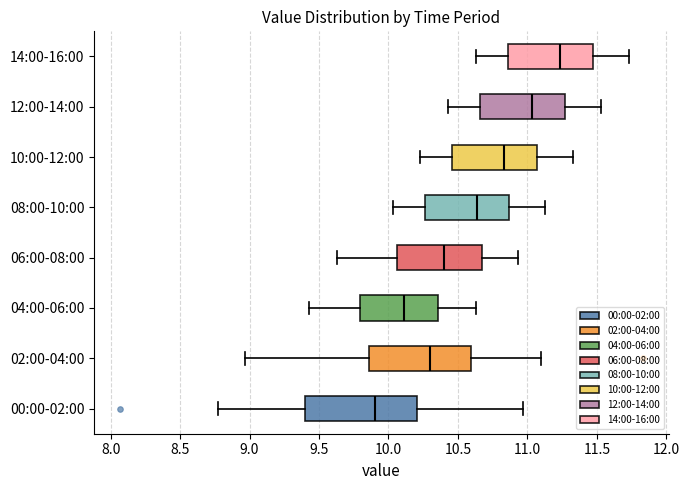

Where does the left whisker of the box for 04:00-06:00 end on the x-axis? The values are not printed on the chart, so give them approximately, as read against the axis.

9.45